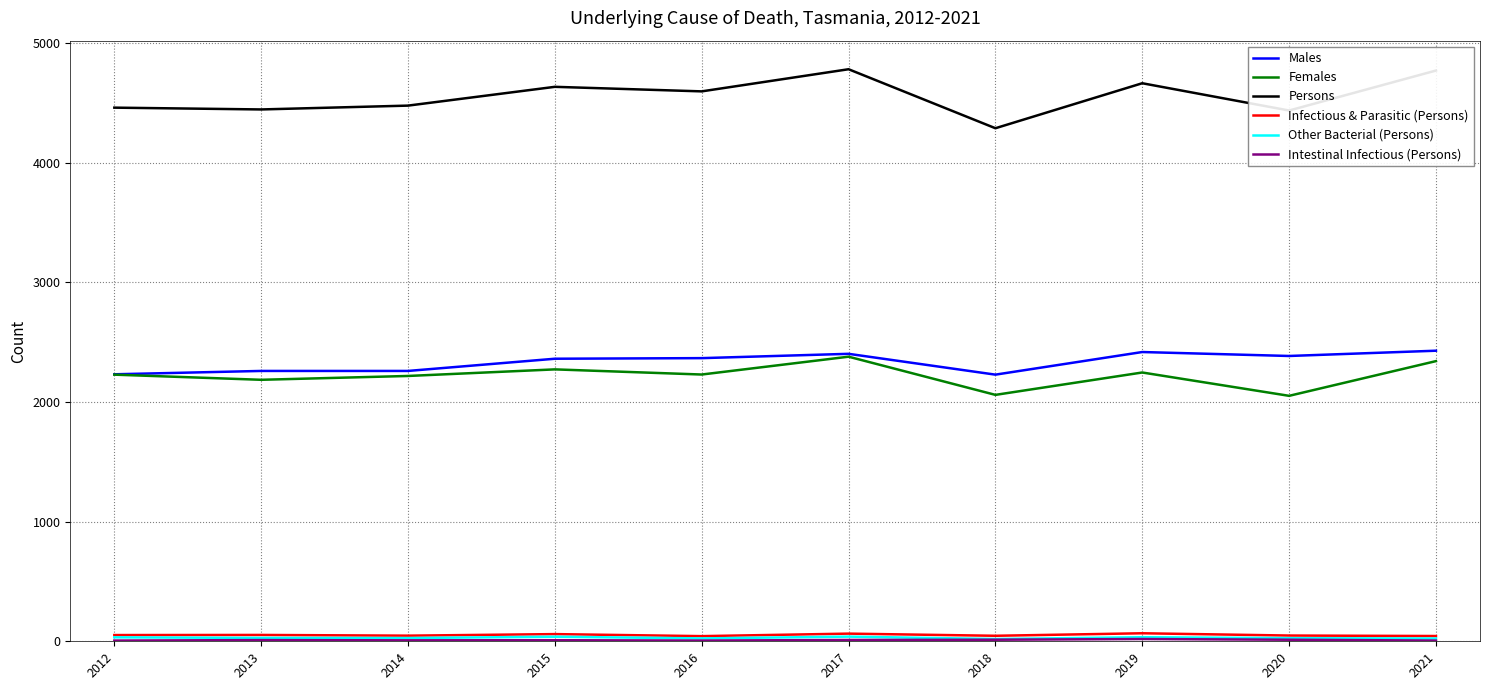

True or false: Infectious & Parasitic (Persons) has a value of 53 at 2013.

True